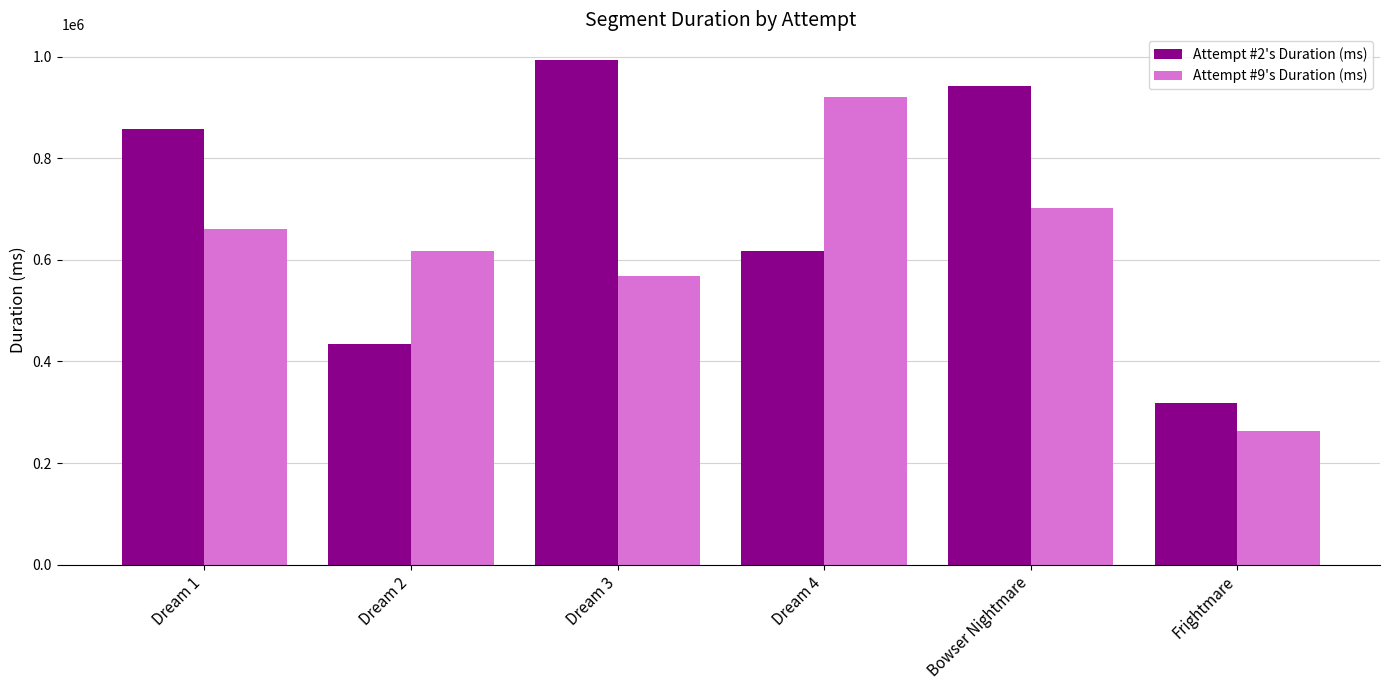

True or false: Attempt #2's Duration (ms) has a value of 857598 at Dream 1.

True